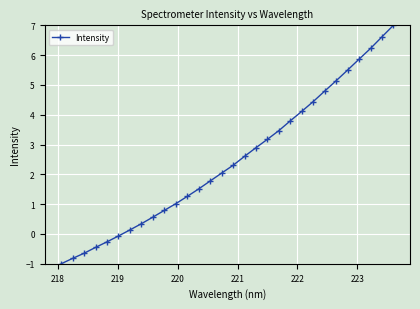

What is the smallest value displayed?

-1.0